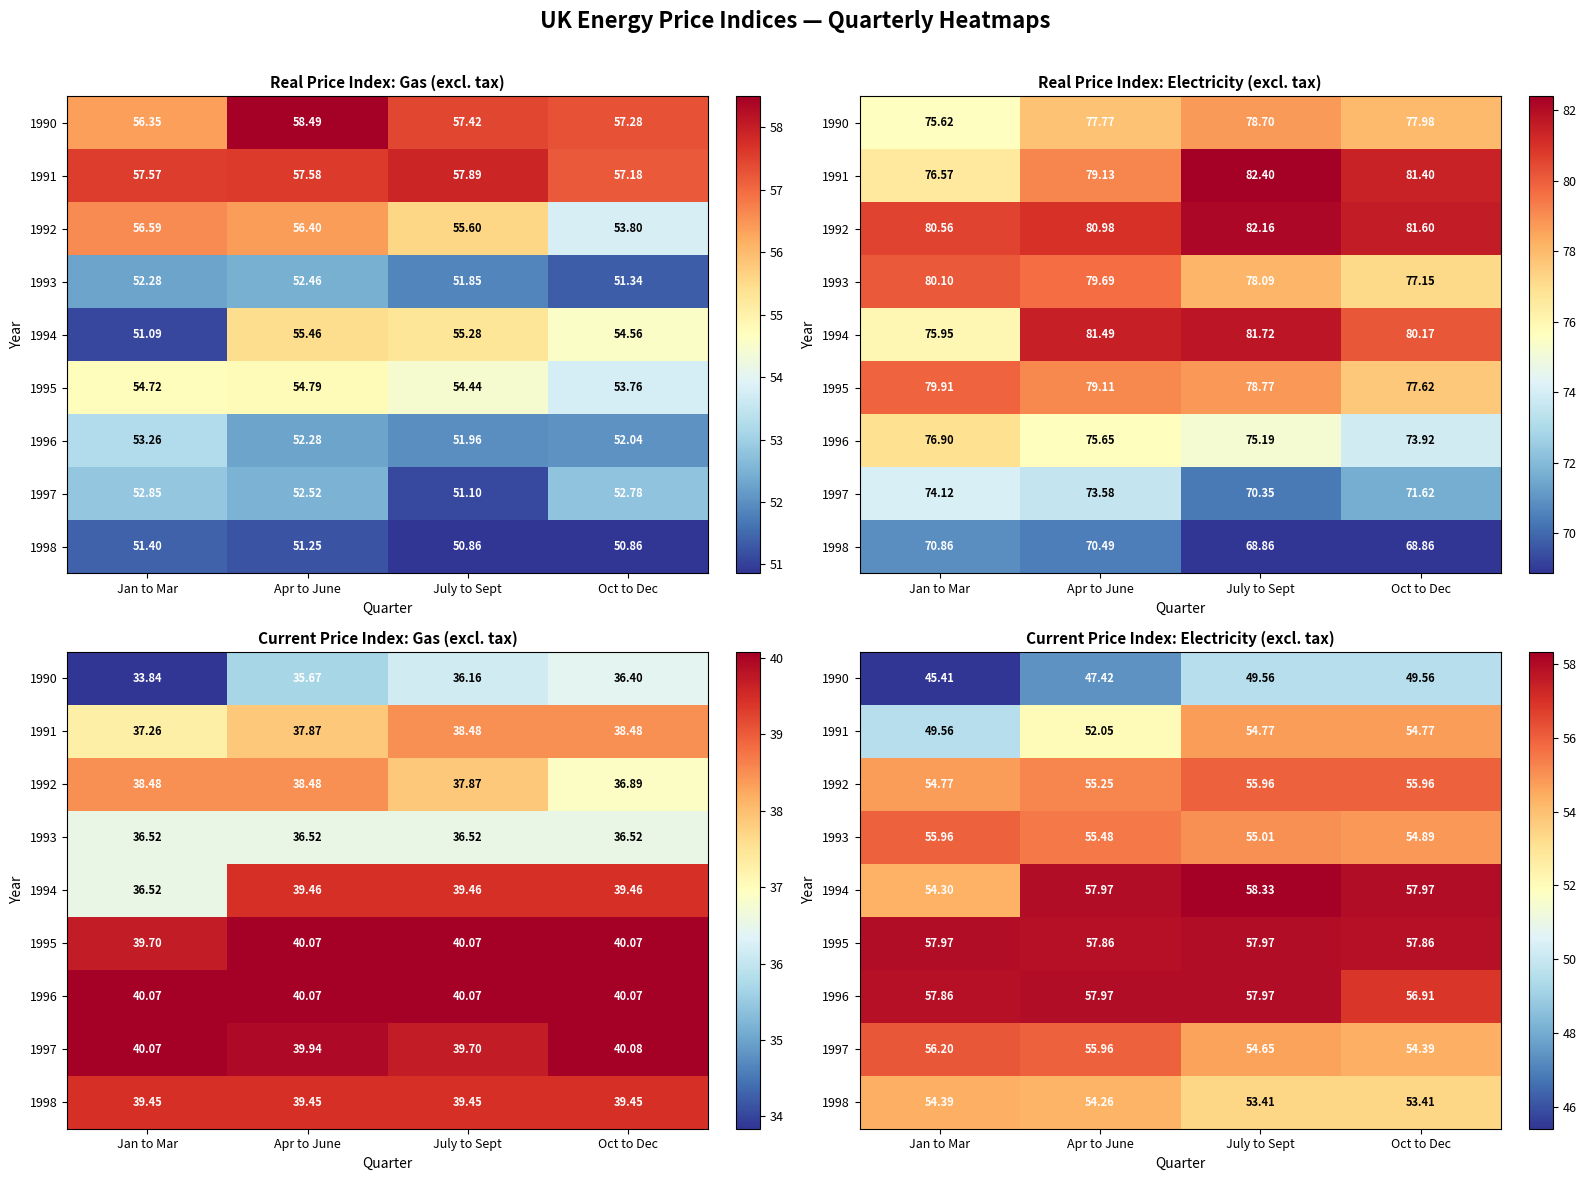

What is the difference between the second highest and minimum values in the 1990 series?

4.1